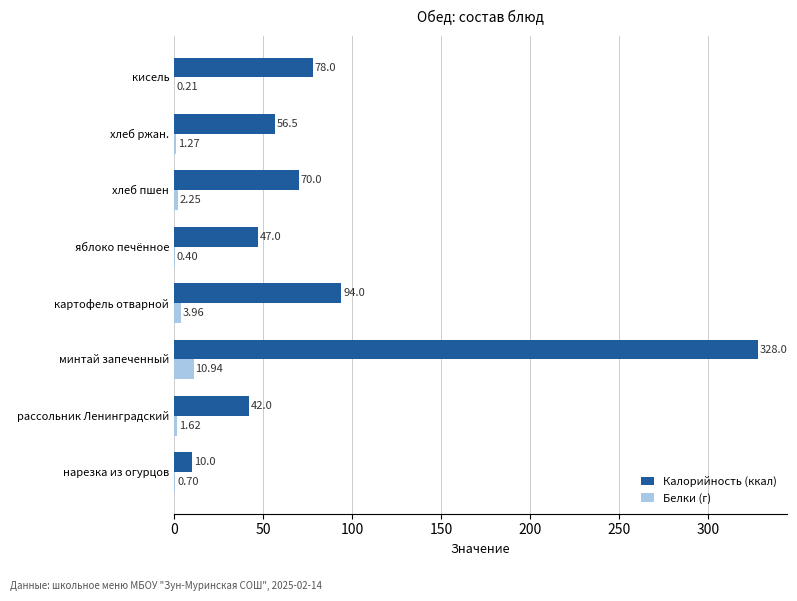

Which series has the largest range (max minus min)?

Калорийность (ккал)